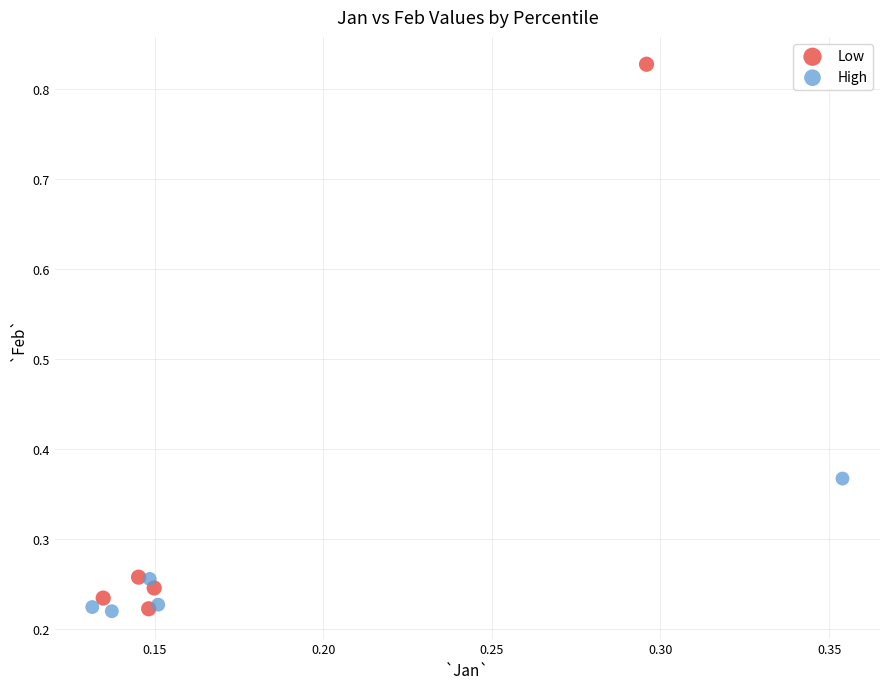

What are all the series names shown in the legend?

Low, High